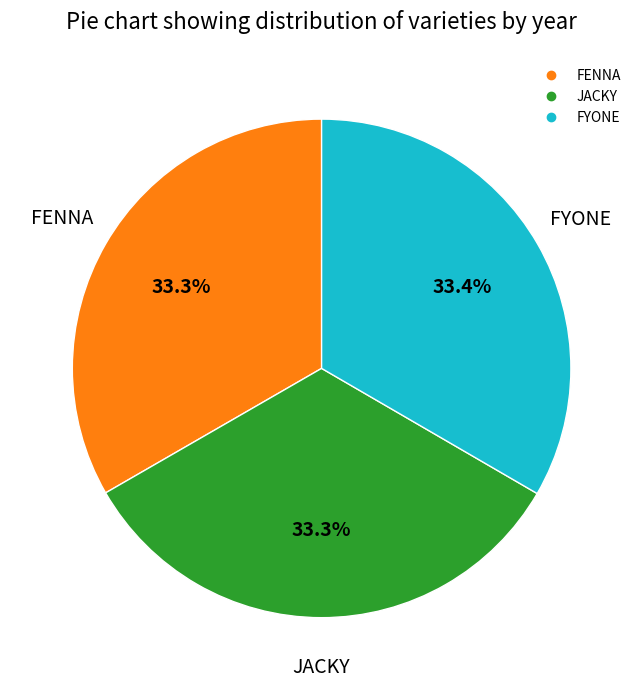

To the nearest percent, what is the average slice percentage?

33%